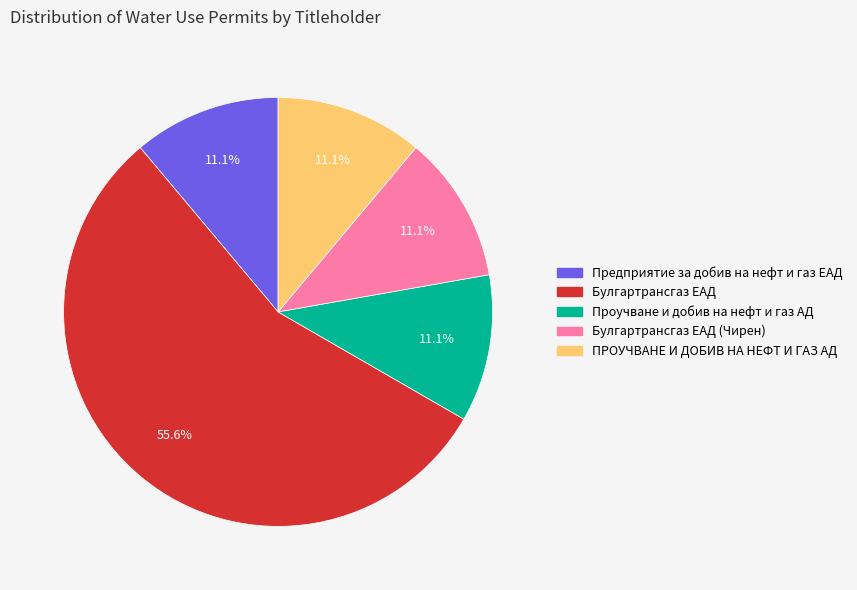

What percentage is the Проучване и добив на нефт и газ АД slice, to the nearest percent?

11%